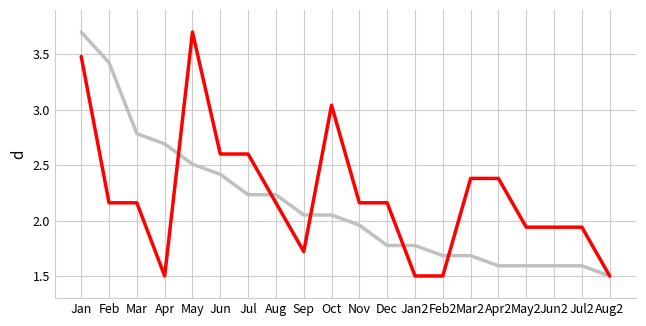

What is the spread (max minus min) of values at Jul?

0.4